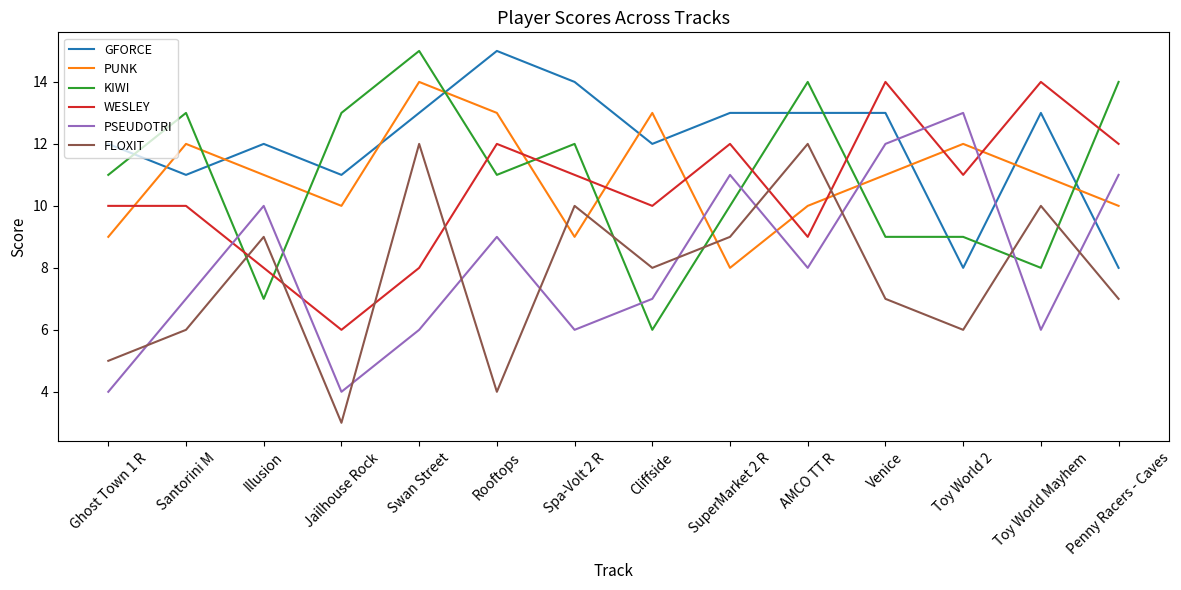

How many intersections are there between GFORCE and PSEUDOTRI?

3